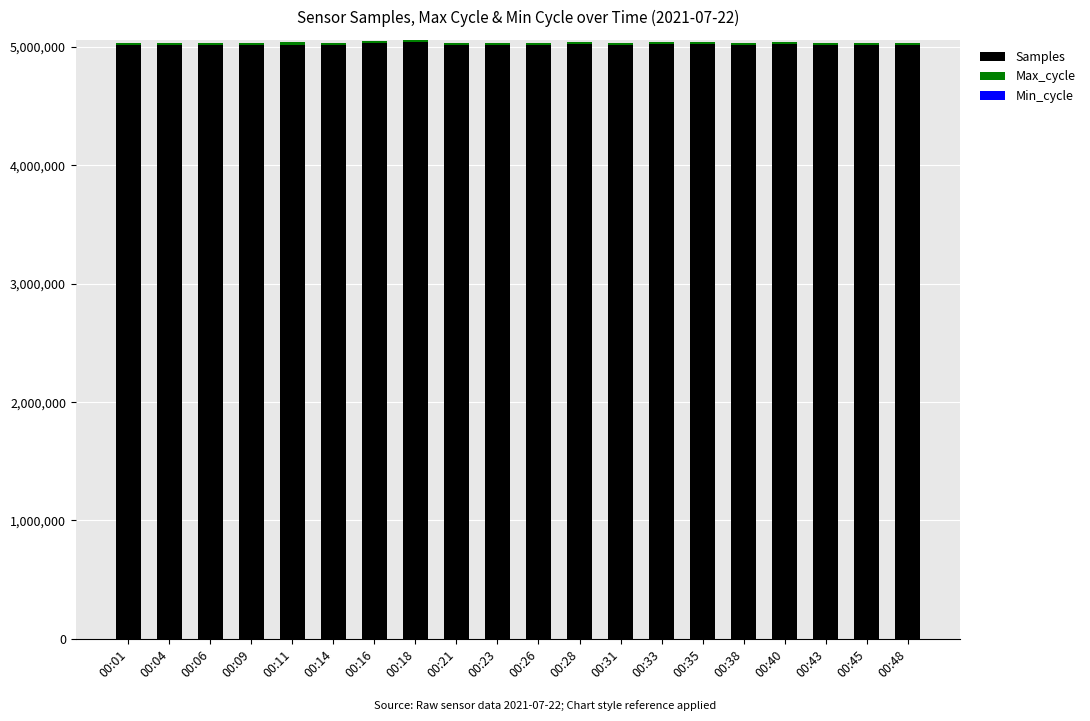

What is the highest value of the Samples series?

5039797